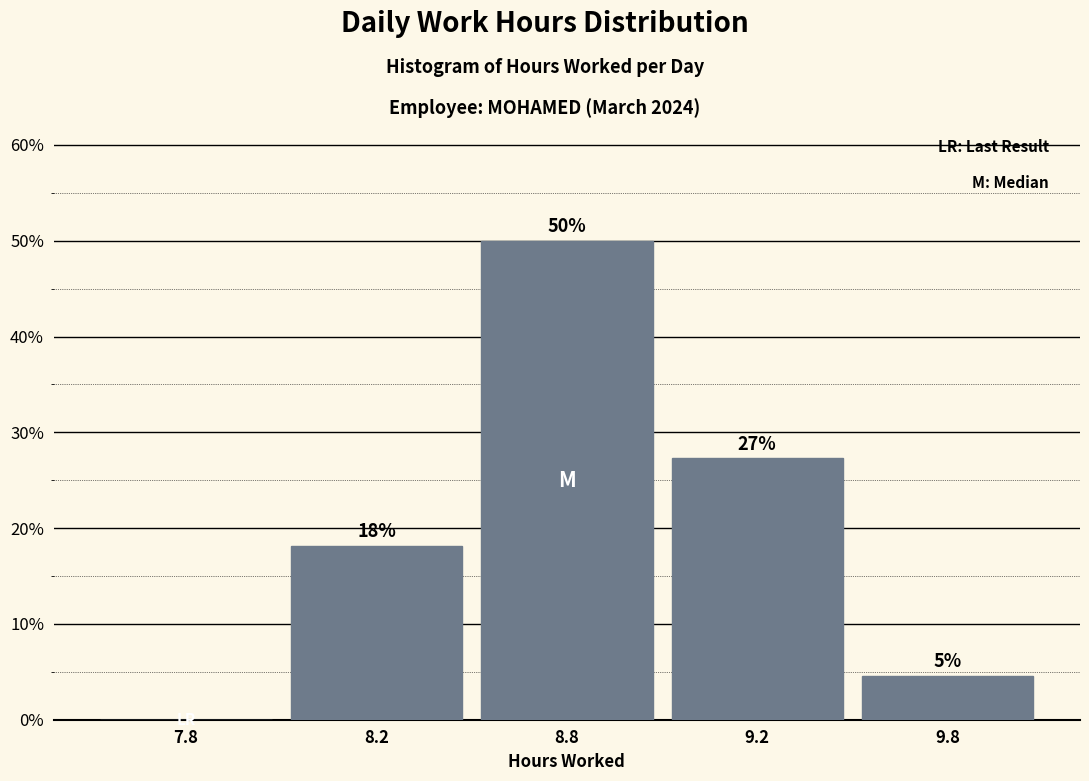

Are the bars horizontal?

No